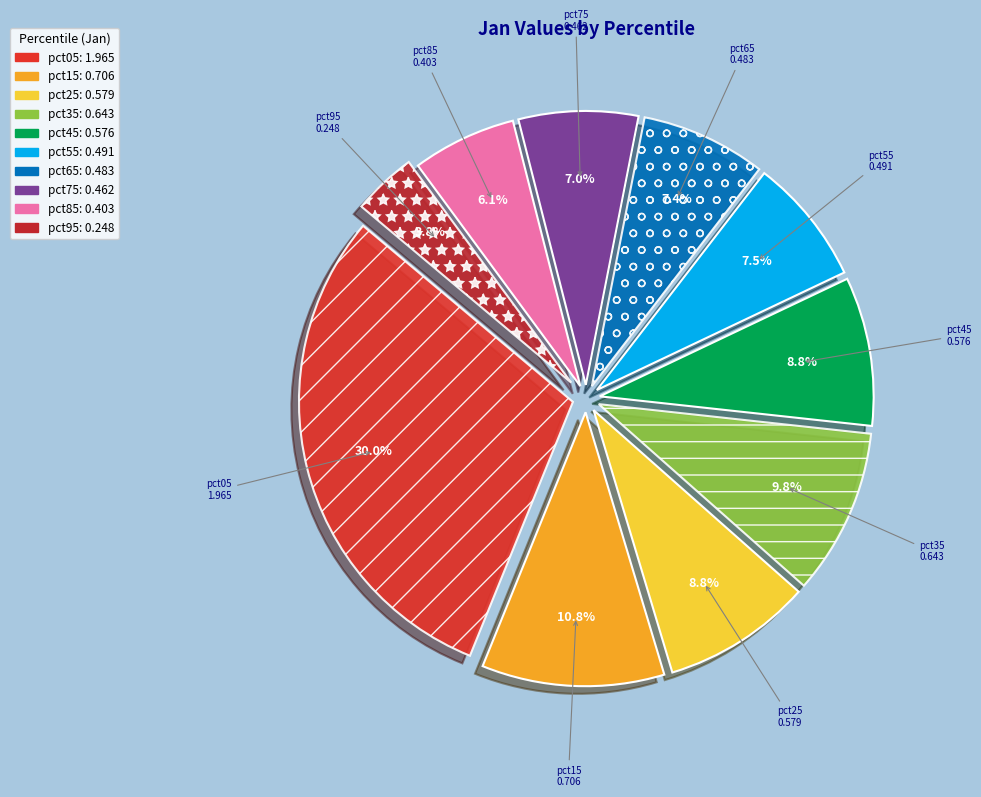

What percentage is the pct15 slice, to the nearest percent?

11%